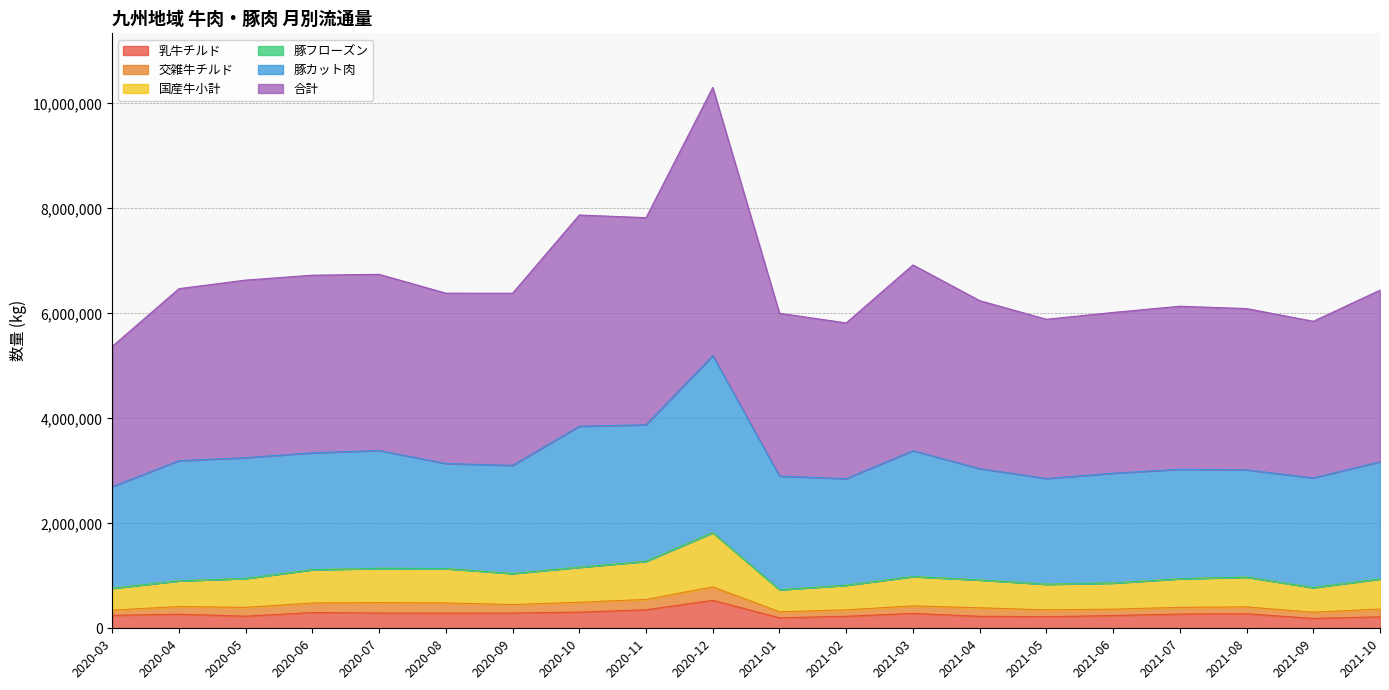

What position from the left is 2021-05?

15